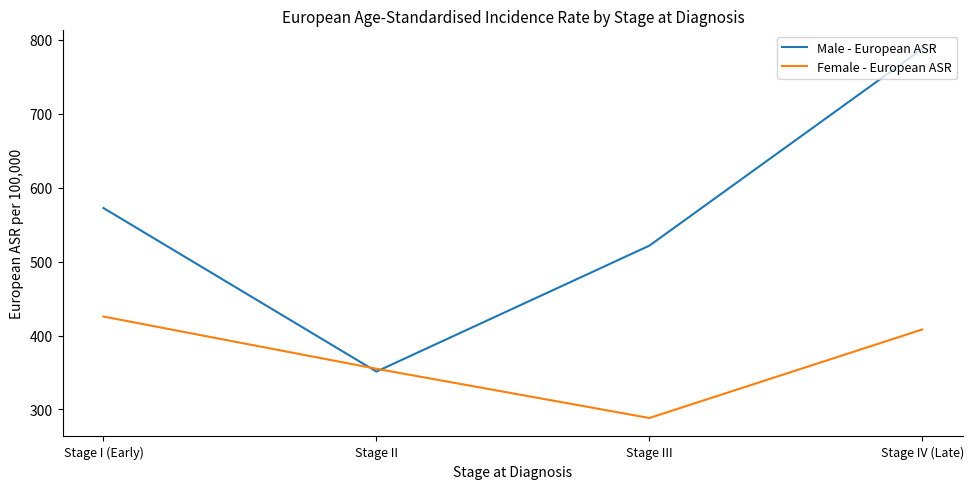

True or false: Female - European ASR has more than 2 interior local peaks.

False